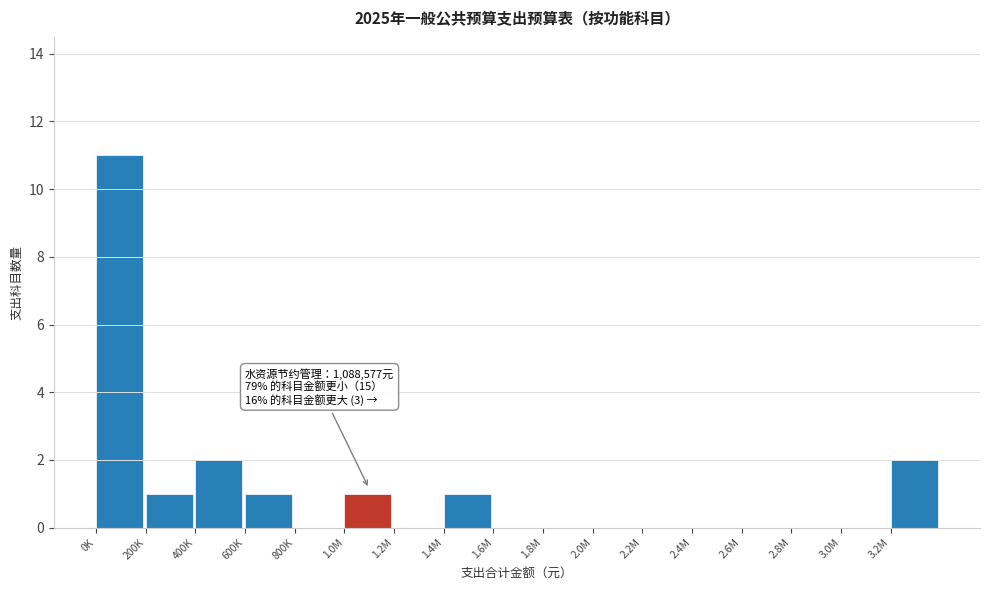

Reading left to right, what are all the values shown in this chart?

0K=11	200K=1	400K=2	600K=1	800K=0	1.0M=1	1.2M=0	1.4M=1	1.6M=0	1.8M=0	2.0M=0	2.2M=0	2.4M=0	2.6M=0	2.8M=0	3.0M=0	3.2M=2